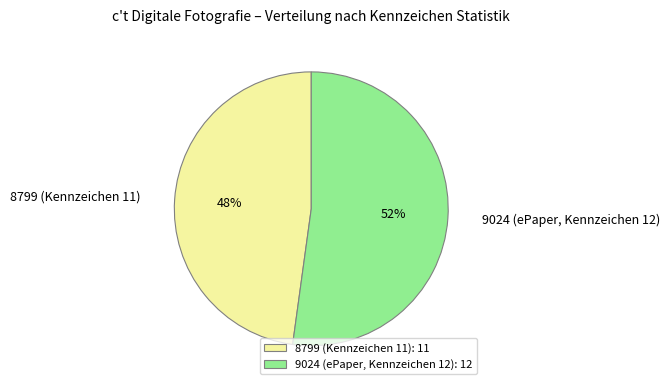

What is the ratio of the value at 8799 (Kennzeichen 11) to the value at 9024 (ePaper, Kennzeichen 12)?

0.9